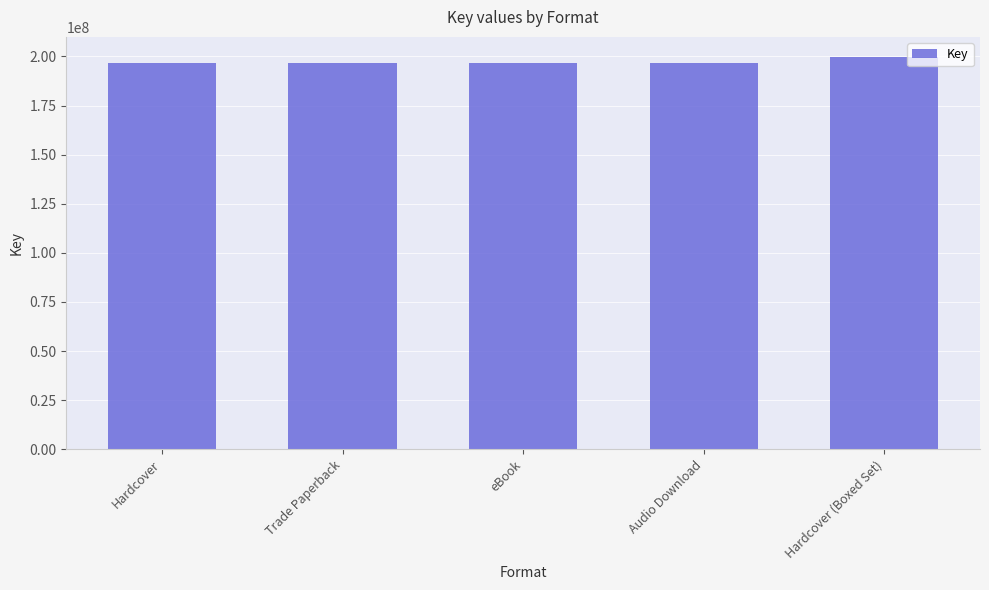

How many categories are shown in the chart?

5